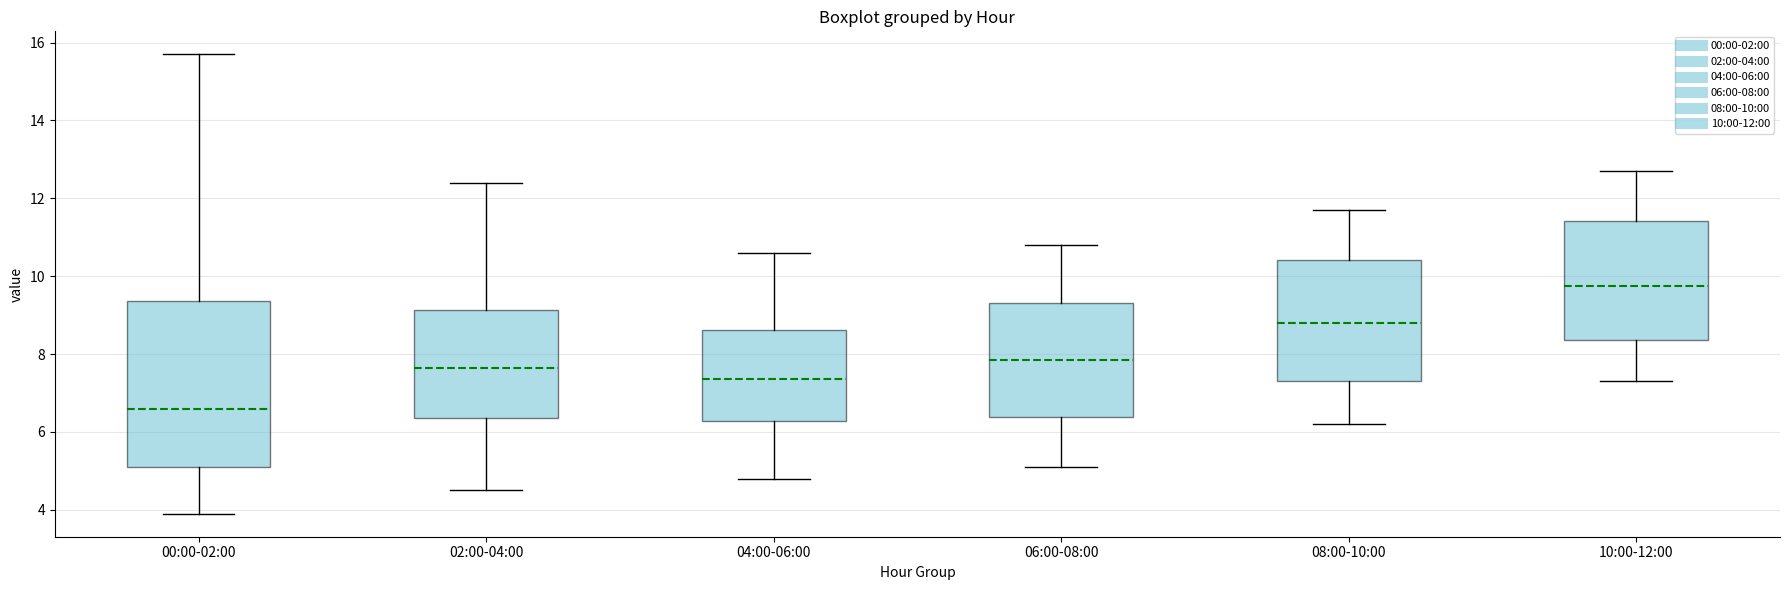

Which box has the lowest median line?

00:00-02:00